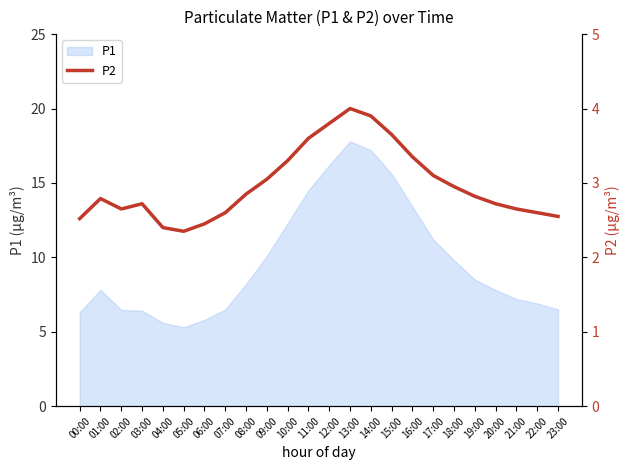

How many interior local valleys (lower than both neighbors) does the data have?

2